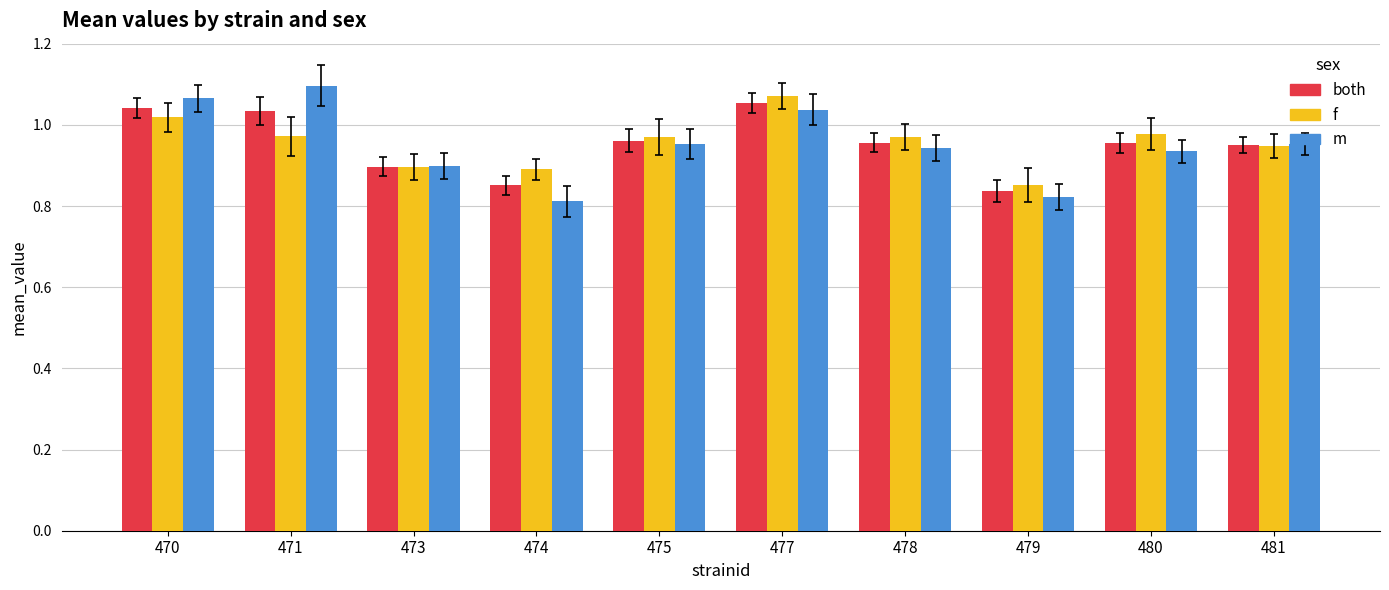

Which category has the highest value in the f series?

477